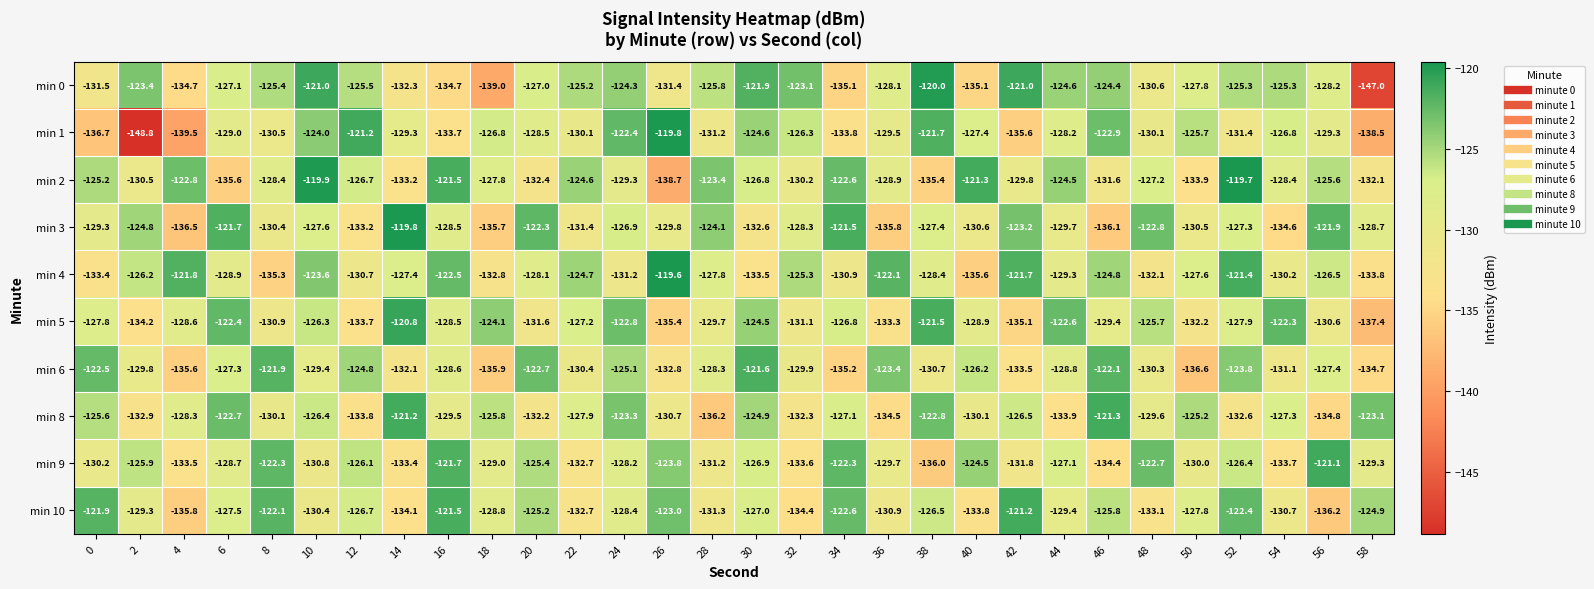

Is the value of min 3 at 4 greater than the value of min 10 at 10?

No